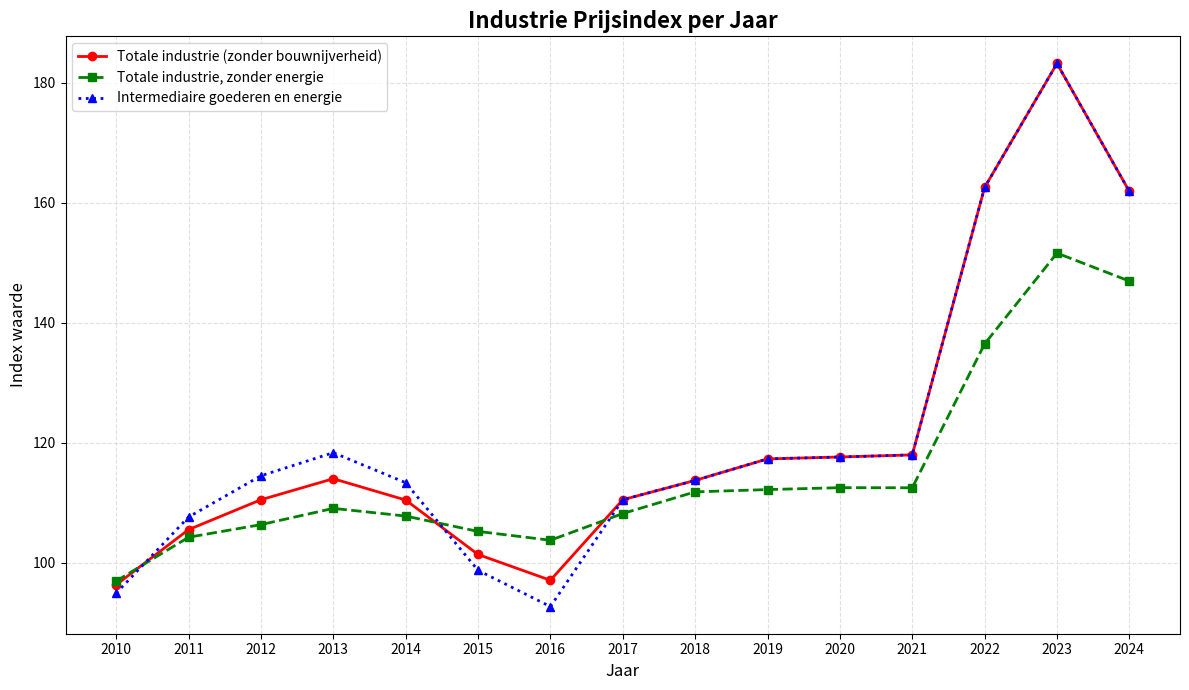

The Totale industrie, zonder energie series shows 199.1 at 2019. True or false?

False